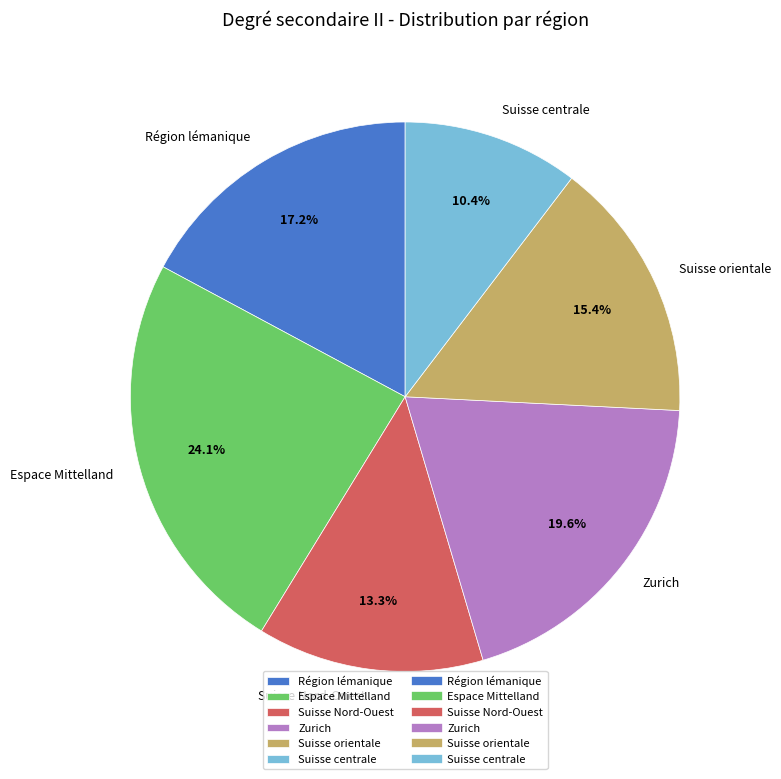

Rank the categories by value from highest to lowest.

Espace Mittelland, Zurich, Région lémanique, Suisse orientale, Suisse Nord-Ouest, Suisse centrale